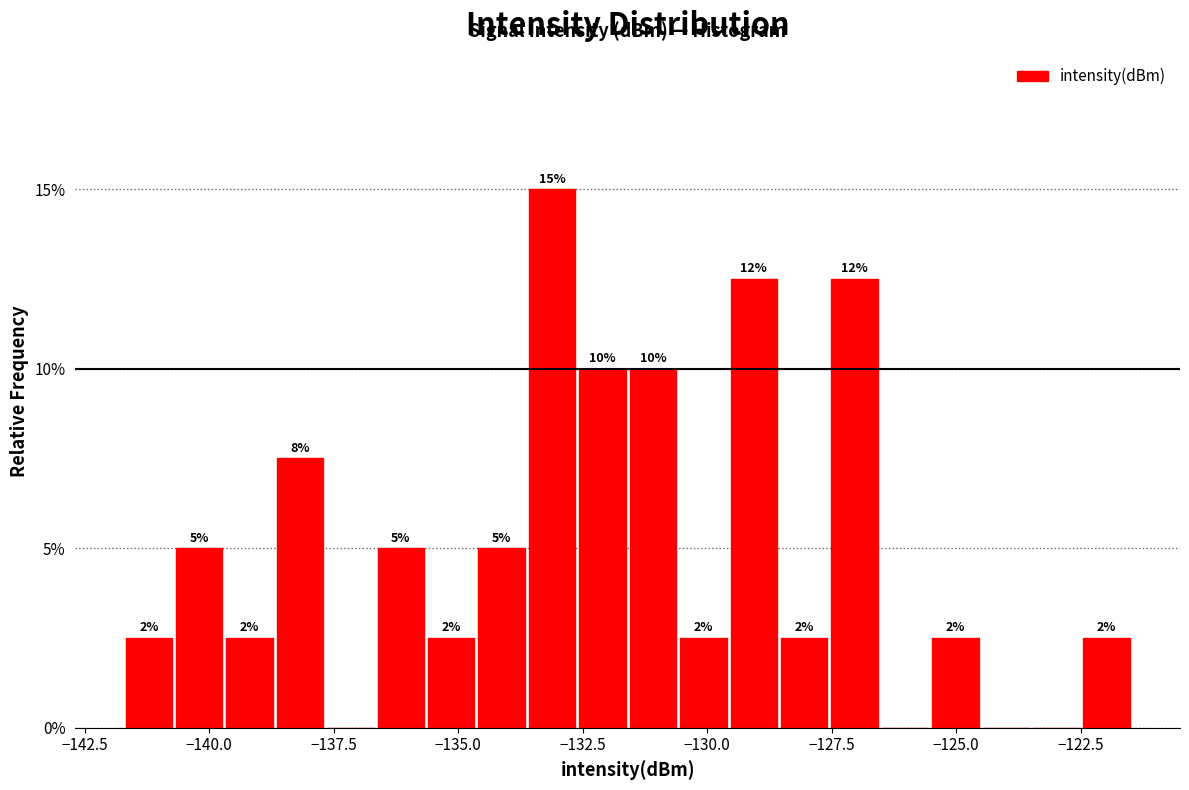

Around what value on the x-axis is the tallest bar? Give the approximate position of its centre, as read against the axis.

-133.0